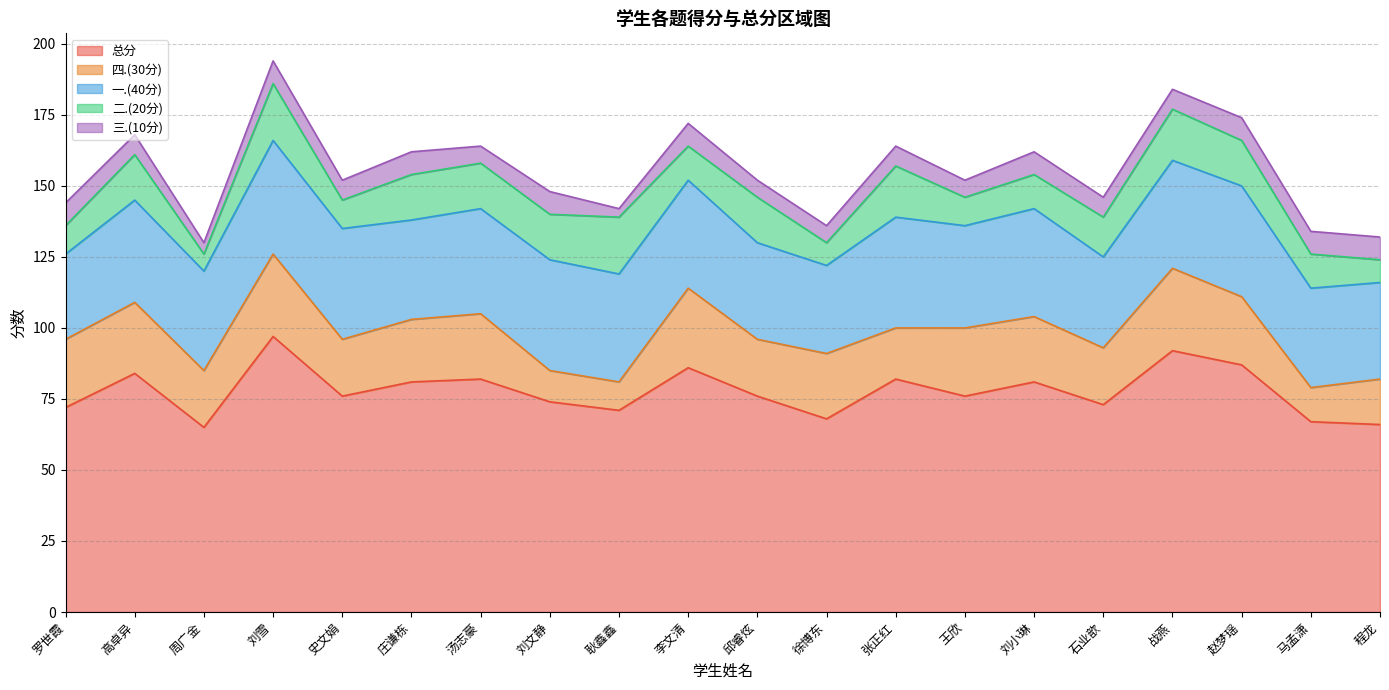

What is the sum of all 总分 values?

1556